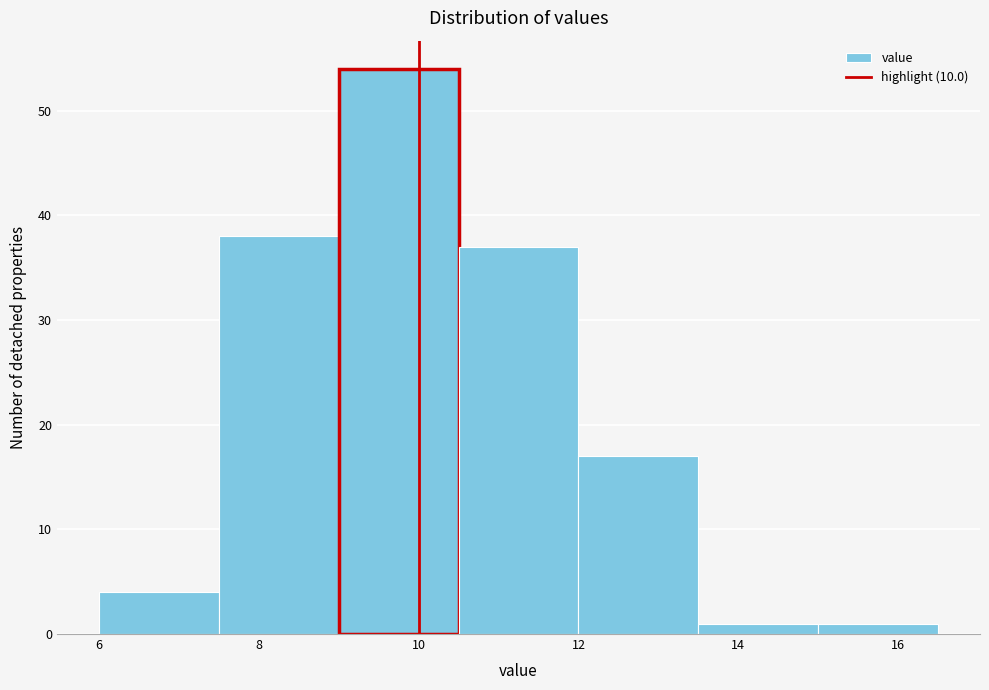

Reading left to right, list every bar in this chart as the range it spans on the x-axis followed by its height. Neither the bar edges nor the heights are printed on the chart, so give them approximately, as read against the axes.

6.0 to 7.5: 4
7.5 to 9.0: 38
9.0 to 10.5: 54
10.5 to 12.0: 37
12.0 to 13.5: 17
13.5 to 15.0: 1
15.0 to 16.5: 1